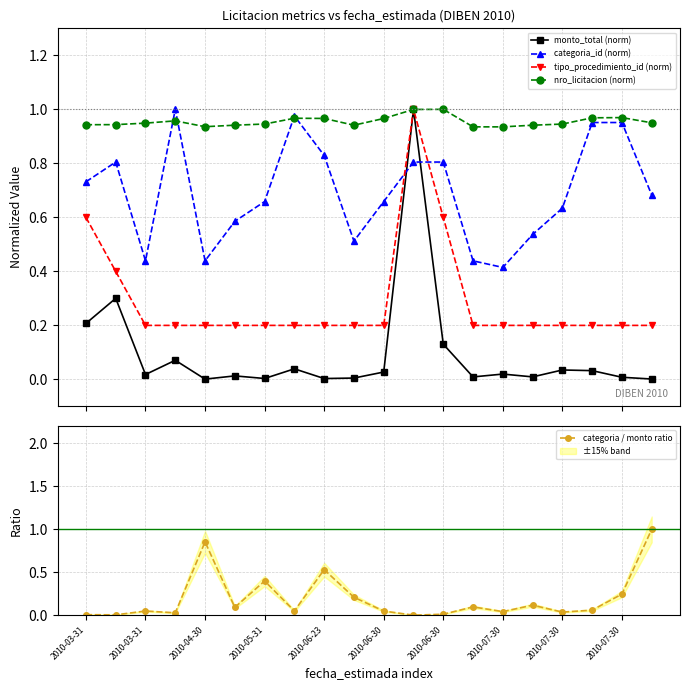

Which series ends up on top after the final intersection of nro_licitacion (norm) and tipo_procedimiento_id (norm)?

nro_licitacion (norm)